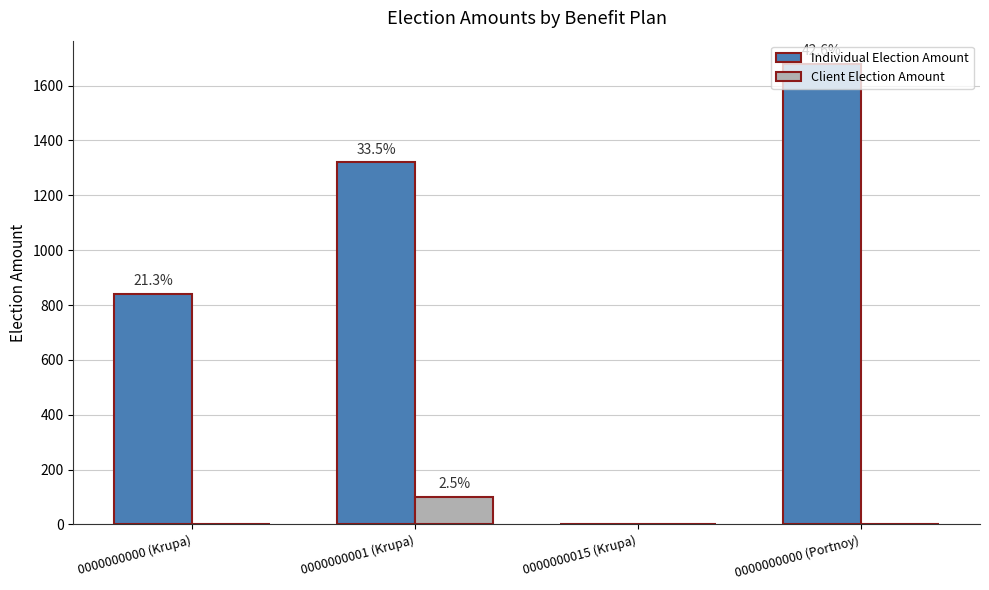

Reading left to right, what are all the values shown in this chart?

Individual Election Amount: 840	1320	0	1680
Client Election Amount: 0	100	0	0